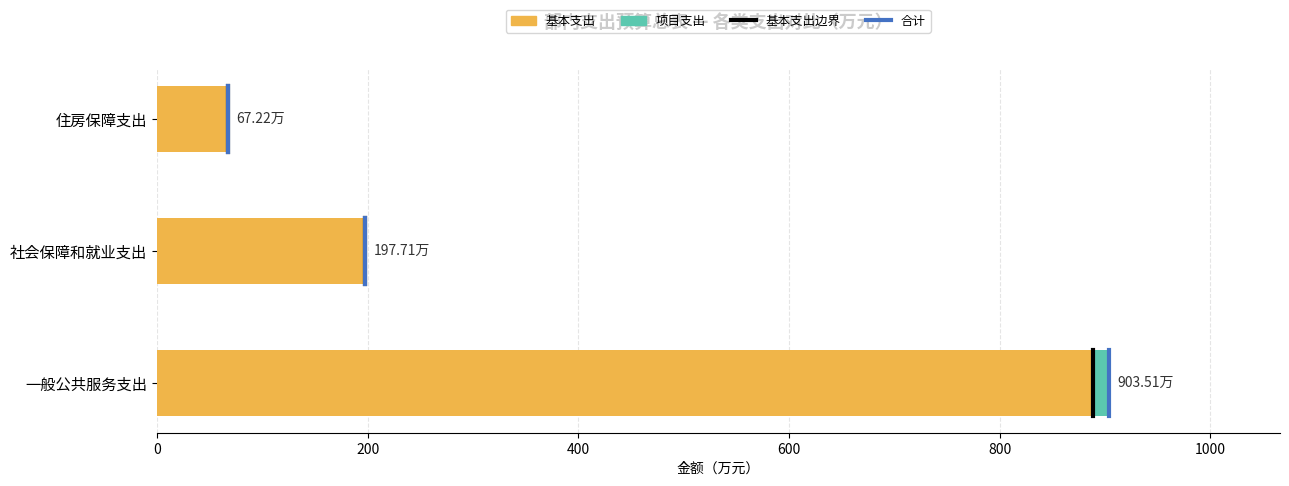

Where is 基本支出 nearest to the value 477?

社会保障和就业支出